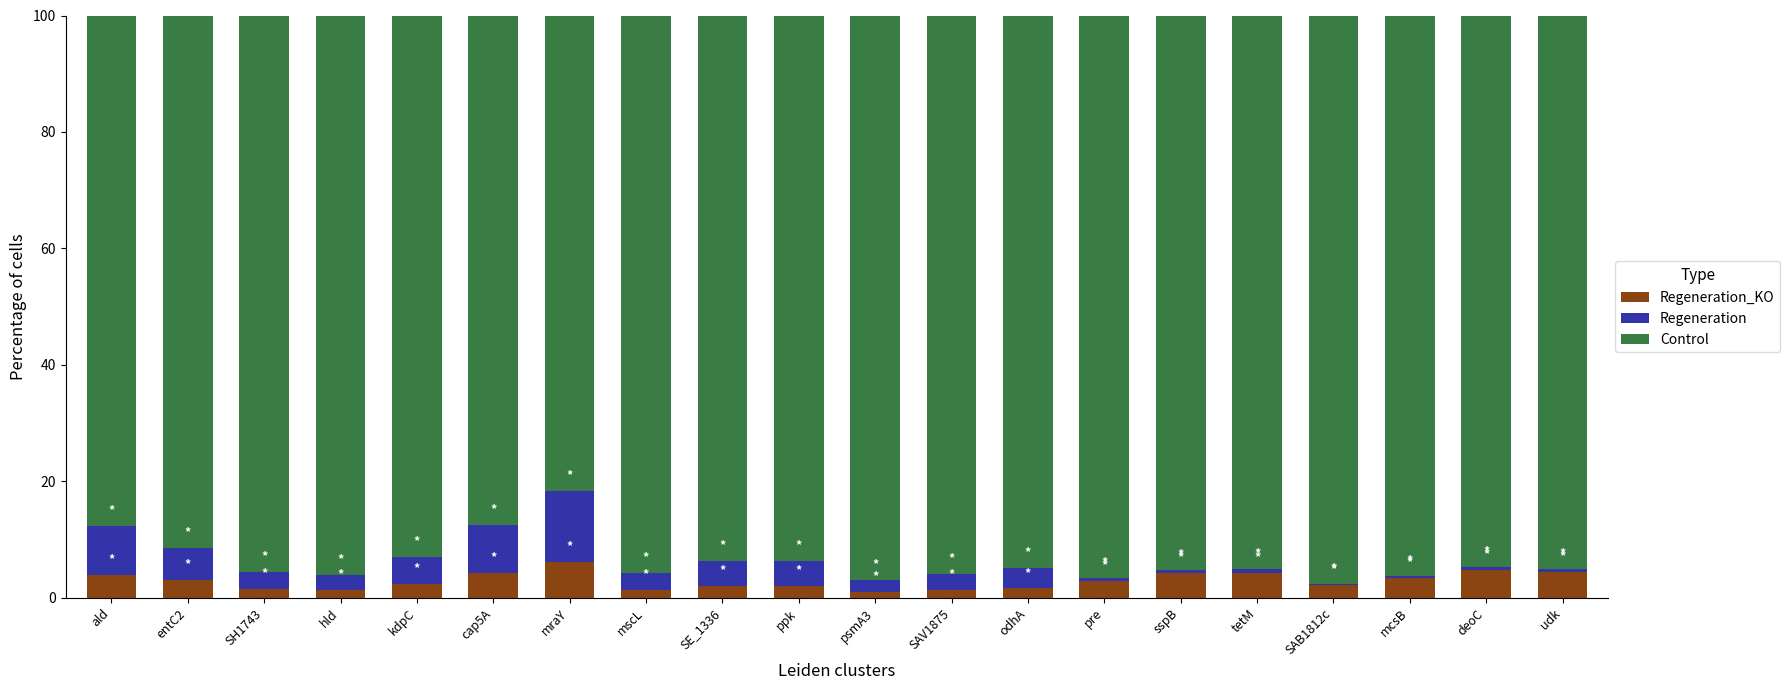

What is the total value across all series at ald?

100.0